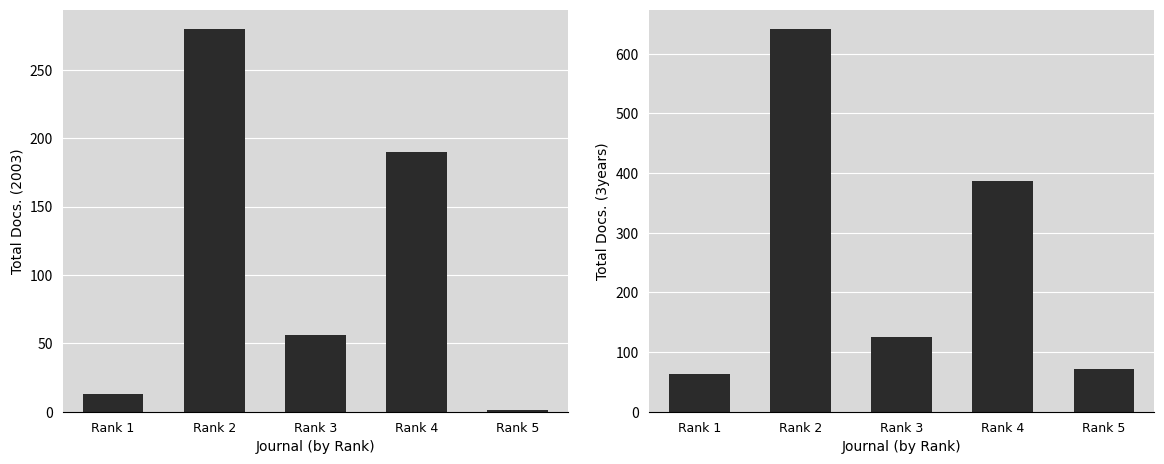

Between Rank 1 and Rank 5, which series saw the biggest shift?

Total Docs. (2003)